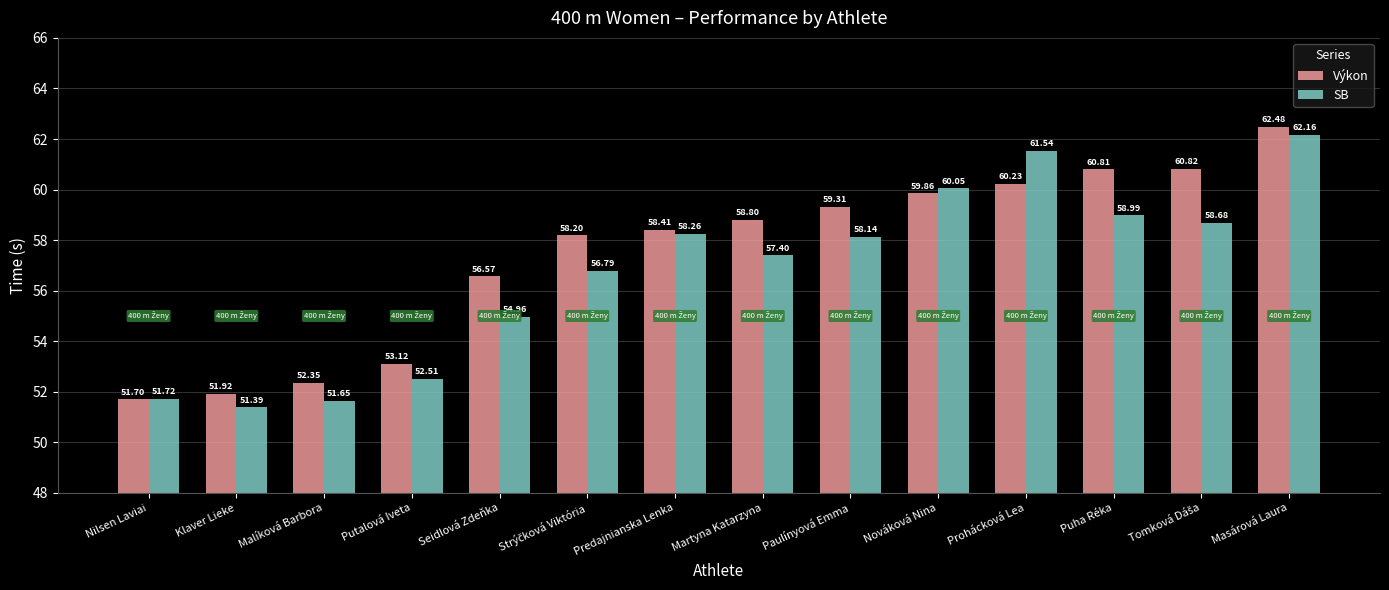

Which series has the largest total across all categories?

Výkon